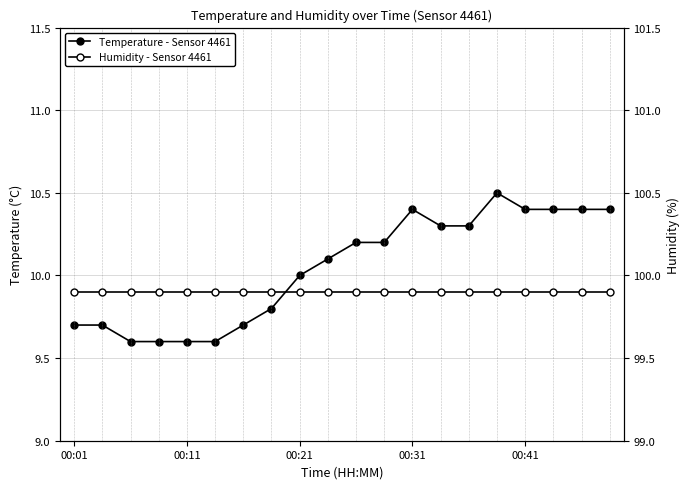

What is the sum of all Temperature - Sensor 4461 values?

200.9